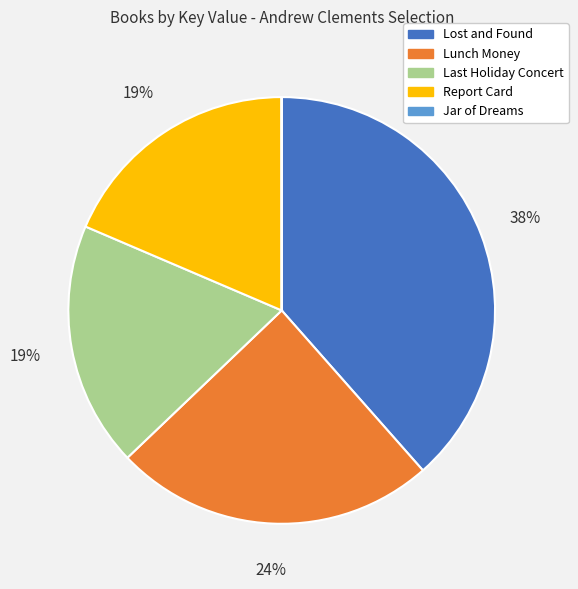

To the nearest percent, what percentage of the pie is Report Card?

19%